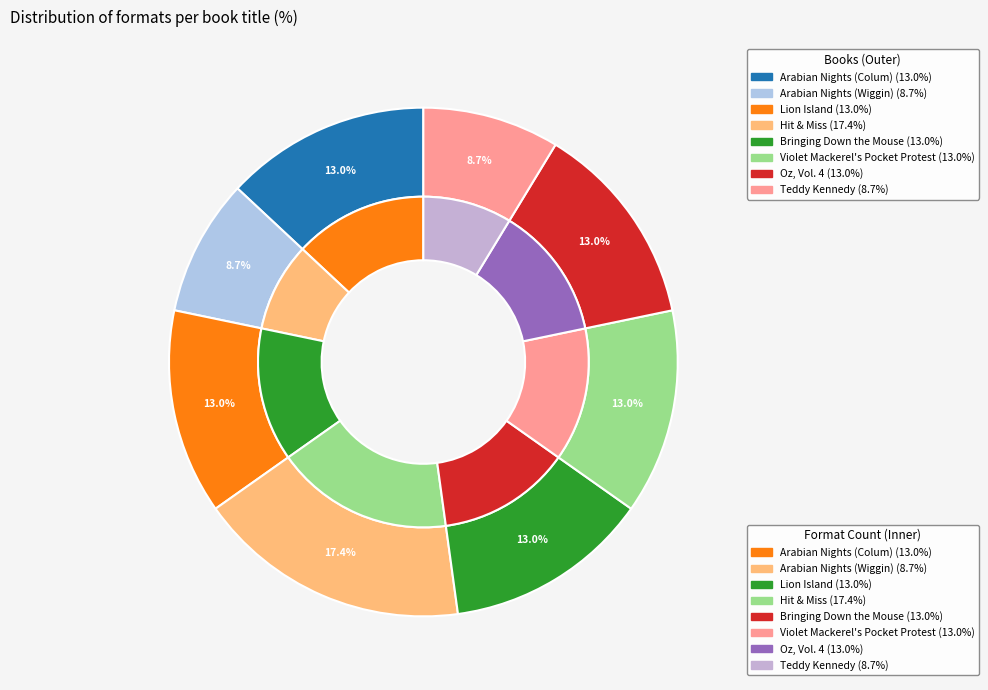

Which has a higher value, Oz, the Complete Collection, Volume 4 or Teddy Kennedy?

Oz, the Complete Collection, Volume 4